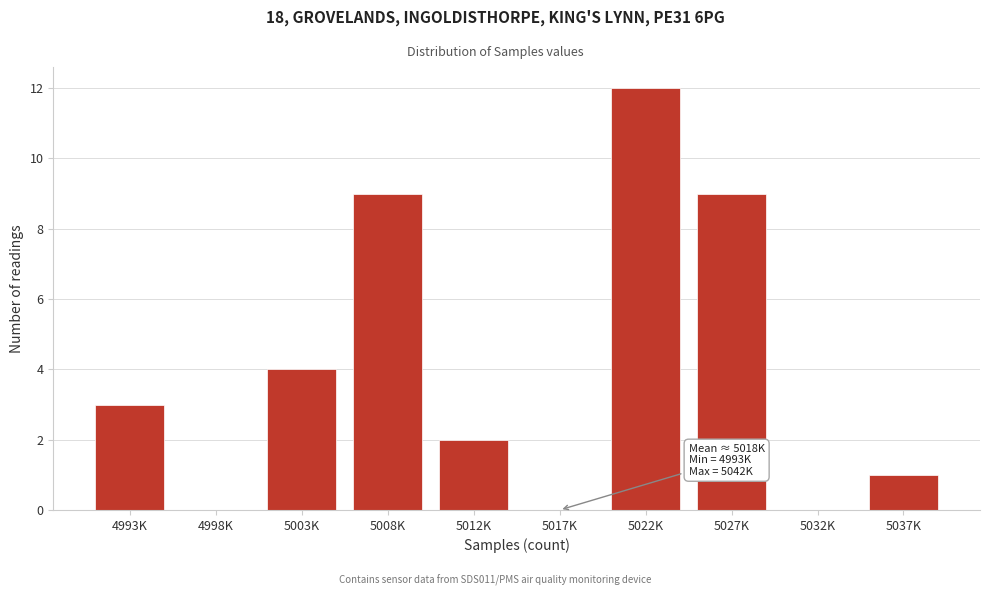

Reading left to right, transcribe all the data shown in this chart.

4993K=3	4998K=0	5003K=4	5008K=9	5012K=2	5017K=0	5022K=12	5027K=9	5032K=0	5037K=1